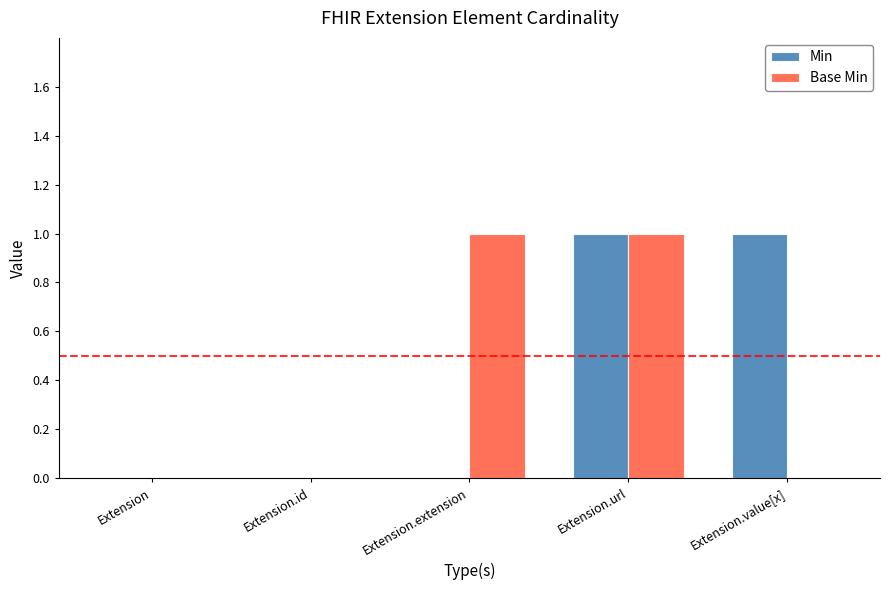

Between Extension and Extension.value[x], which series saw the biggest shift?

Min